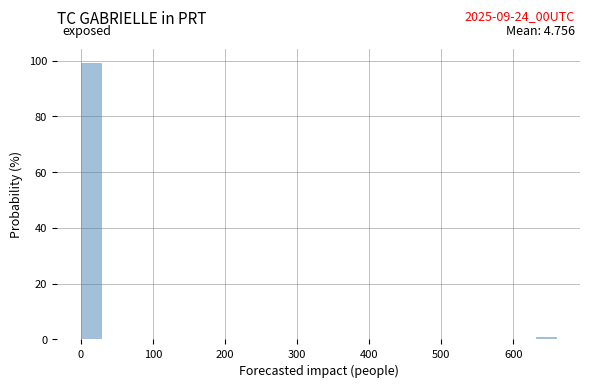

Read against the x-axis, roughly where is the centre of the tallest bar?

10